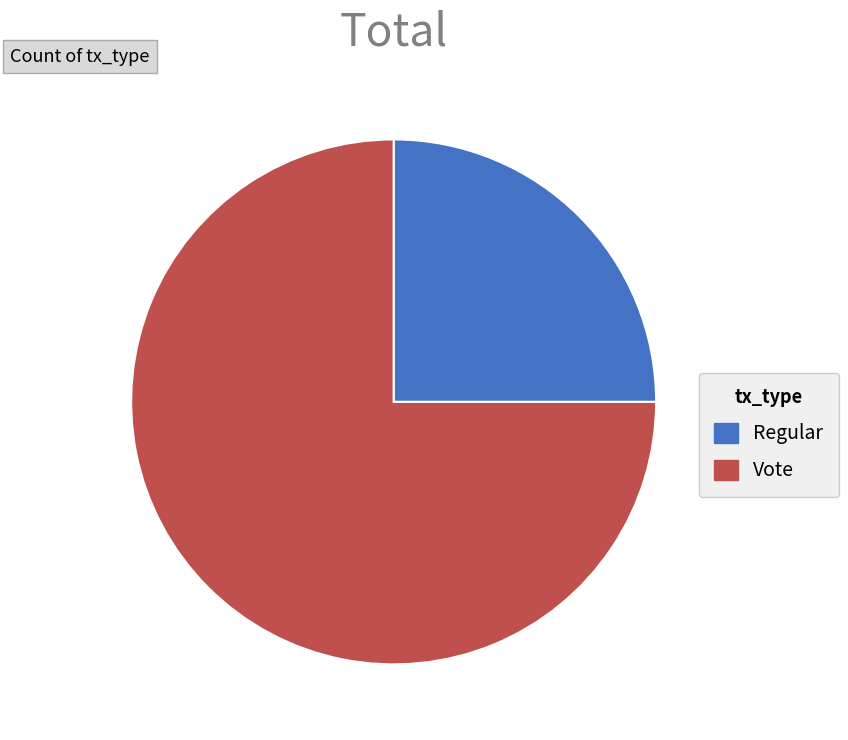

Which has a higher value, Vote or Regular?

Vote